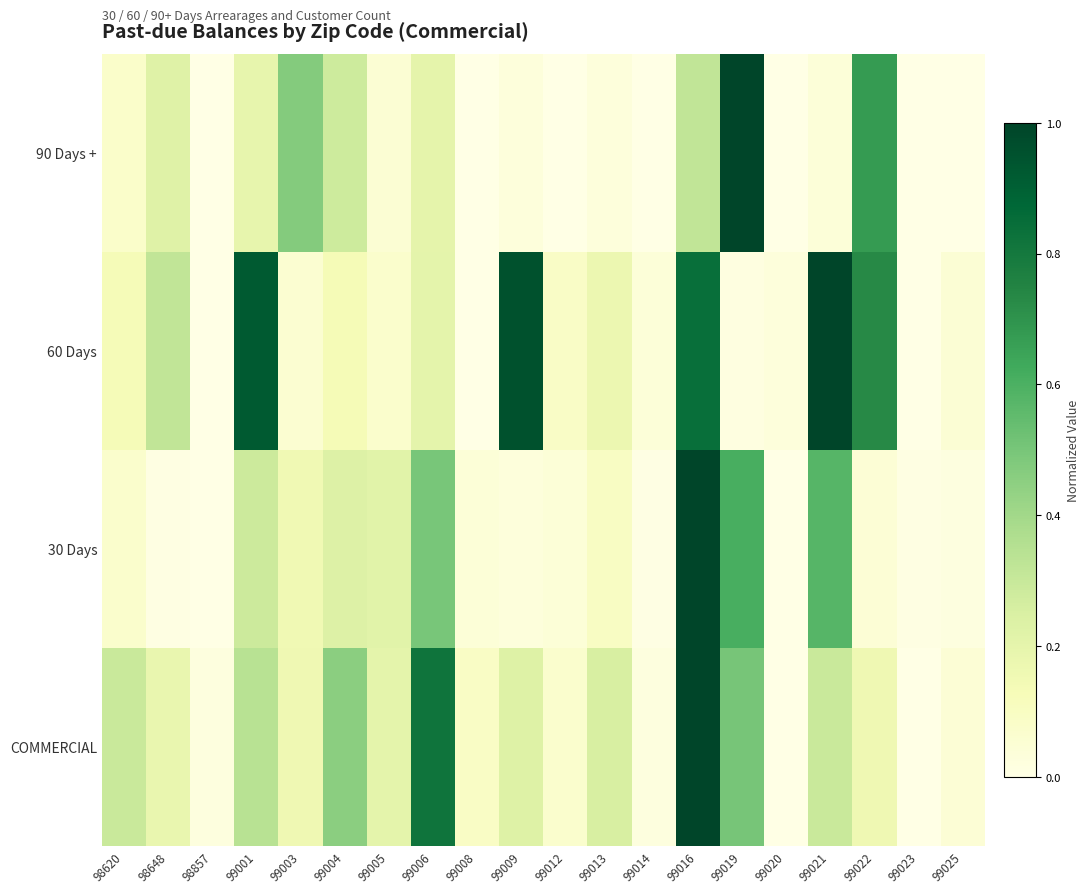

Reading left to right, extract all data points from this chart.

COMMERCIAL: 98620=0.3	98648=0.2	98857=0.0	99001=0.3	99003=0.2	99004=0.5	99005=0.2	99006=0.8	99008=0.1	99009=0.2	99012=0.1	99013=0.2	99014=0.0	99016=1.0	99019=0.5	99020=0.0	99021=0.3	99022=0.2	99023=0.0	99025=0.0
30 Days: 98620=0.1	98648=0.0	98857=0.0	99001=0.3	99003=0.2	99004=0.2	99005=0.2	99006=0.5	99008=0.0	99009=0.0	99012=0.0	99013=0.1	99014=0.0	99016=1.0	99019=0.6	99020=0.0	99021=0.6	99022=0.0	99023=0.0	99025=0.0
60 Days: 98620=0.1	98648=0.3	98857=0.0	99001=0.9	99003=0.1	99004=0.1	99005=0.1	99006=0.2	99008=0.0	99009=1.0	99012=0.1	99013=0.2	99014=0.0	99016=0.8	99019=0.0	99020=0.0	99021=1.0	99022=0.7	99023=0.0	99025=0.0
90 Days +: 98620=0.1	98648=0.2	98857=0.0	99001=0.2	99003=0.5	99004=0.3	99005=0.1	99006=0.2	99008=0.0	99009=0.0	99012=0.0	99013=0.0	99014=0.0	99016=0.3	99019=1.0	99020=0.0	99021=0.0	99022=0.7	99023=0.0	99025=0.0